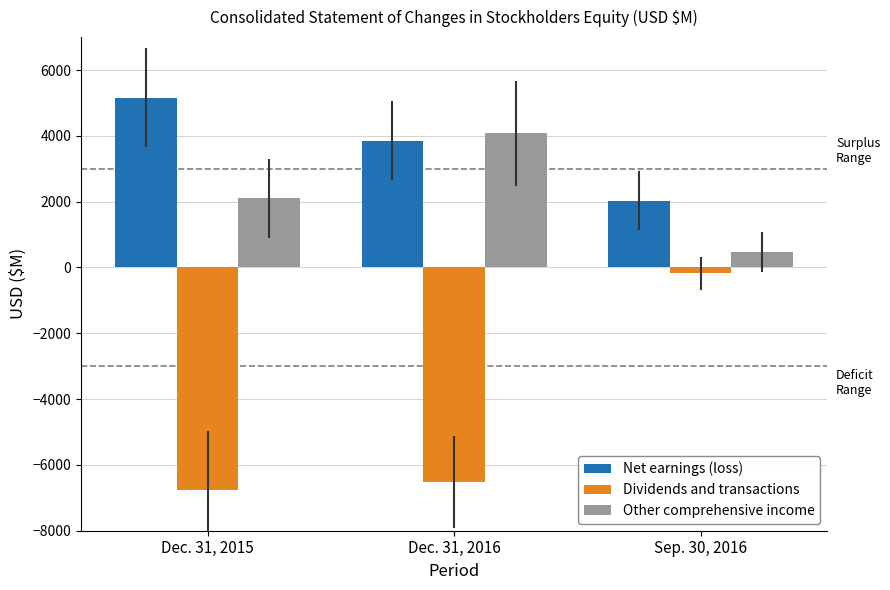

What is the difference between the Other comprehensive income values at Dec. 31, 2015 and Dec. 31, 2016?

1968